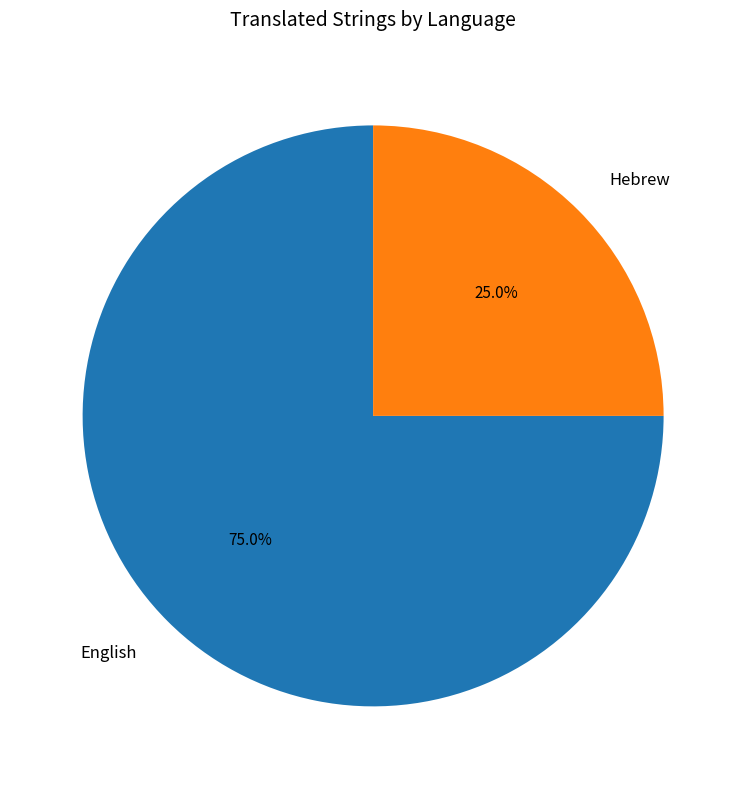

What is the smallest slice in the pie chart?

Hebrew